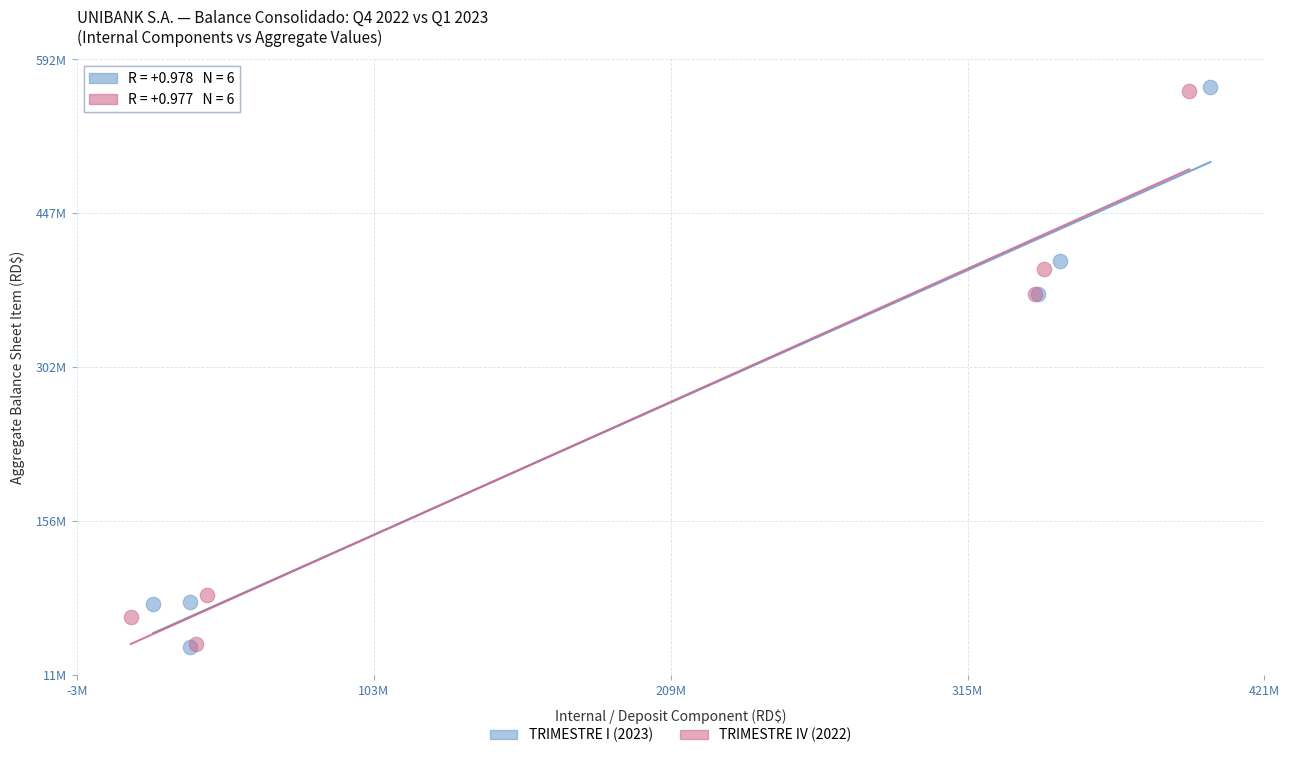

What are all the series names shown in the legend?

TRIMESTRE I (2023), TRIMESTRE IV (2022)